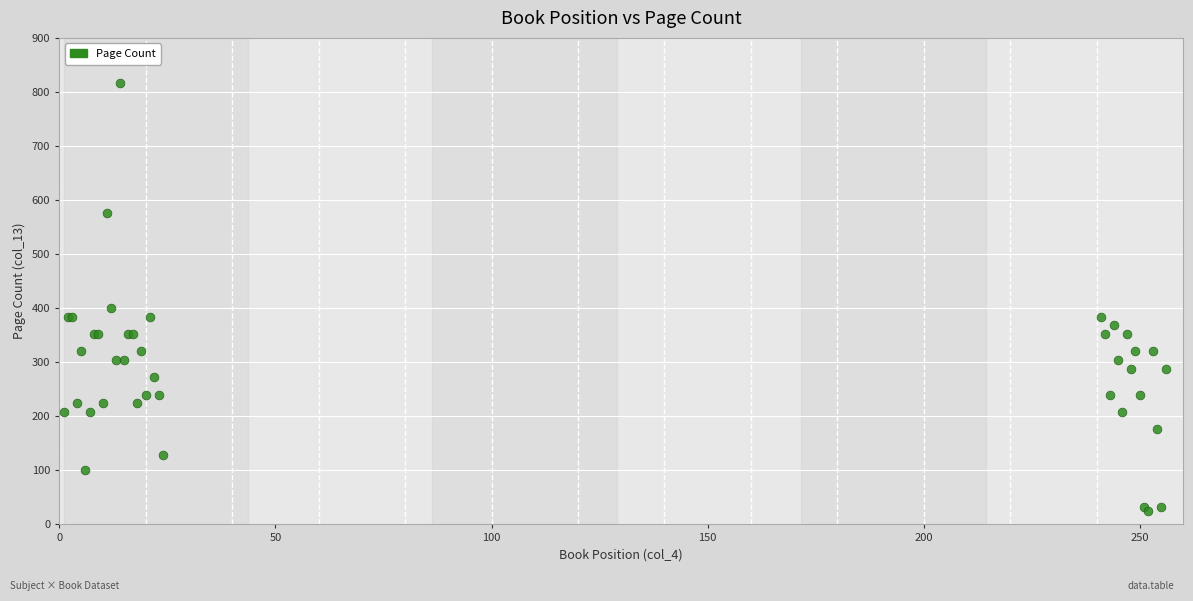

What Y value in the scatter plot is closest to 420?

400